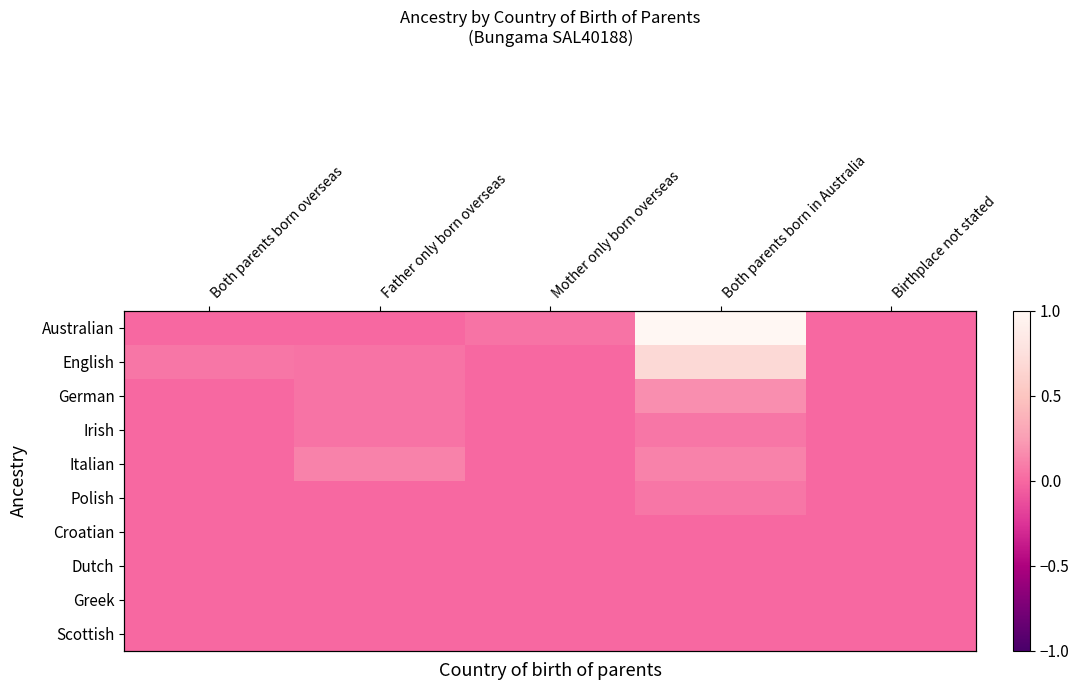

At how many categories does at least one series exceed 0?

4